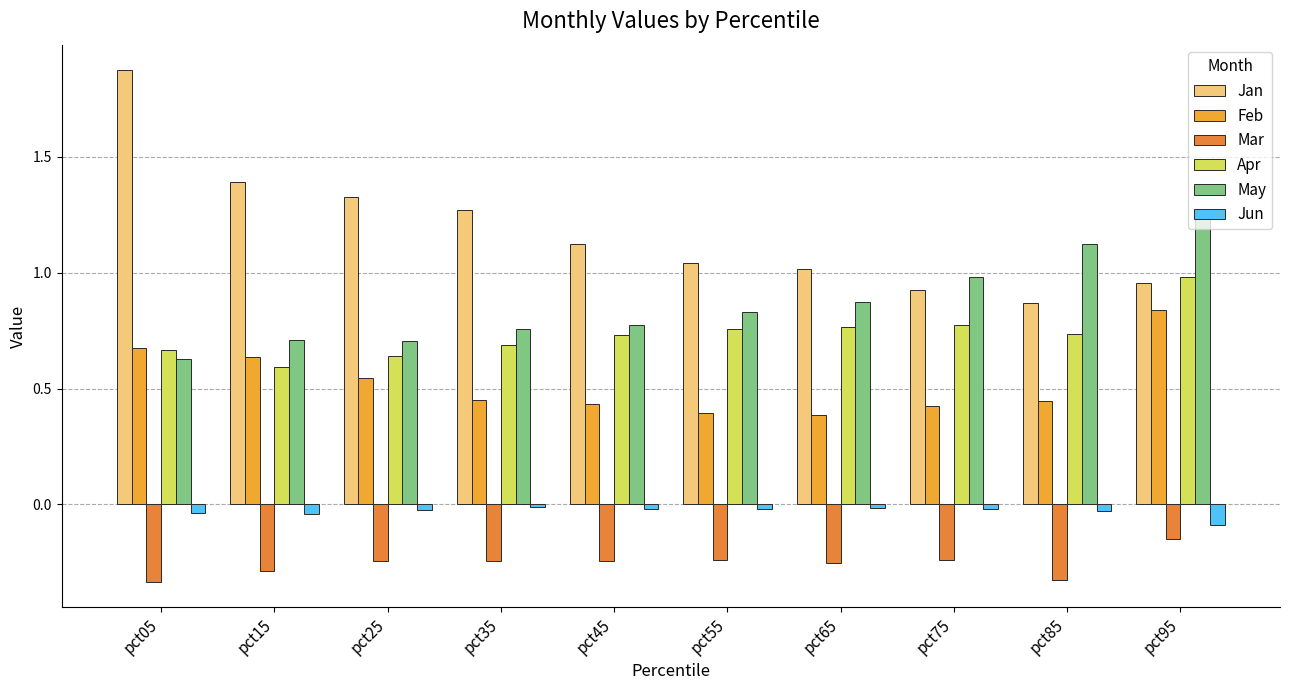

Reading left to right, extract all data points from this chart.

Jan: 1.9	1.4	1.3	1.3	1.1	1.0	1.0	0.9	0.9	1.0
Feb: 0.7	0.6	0.5	0.4	0.4	0.4	0.4	0.4	0.4	0.8
Mar: -0.3	-0.3	-0.2	-0.2	-0.2	-0.2	-0.3	-0.2	-0.3	-0.2
Apr: 0.7	0.6	0.6	0.7	0.7	0.8	0.8	0.8	0.7	1.0
May: 0.6	0.7	0.7	0.8	0.8	0.8	0.9	1.0	1.1	1.3
Jun: -0.0	-0.0	-0.0	-0.0	-0.0	-0.0	-0.0	-0.0	-0.0	-0.1